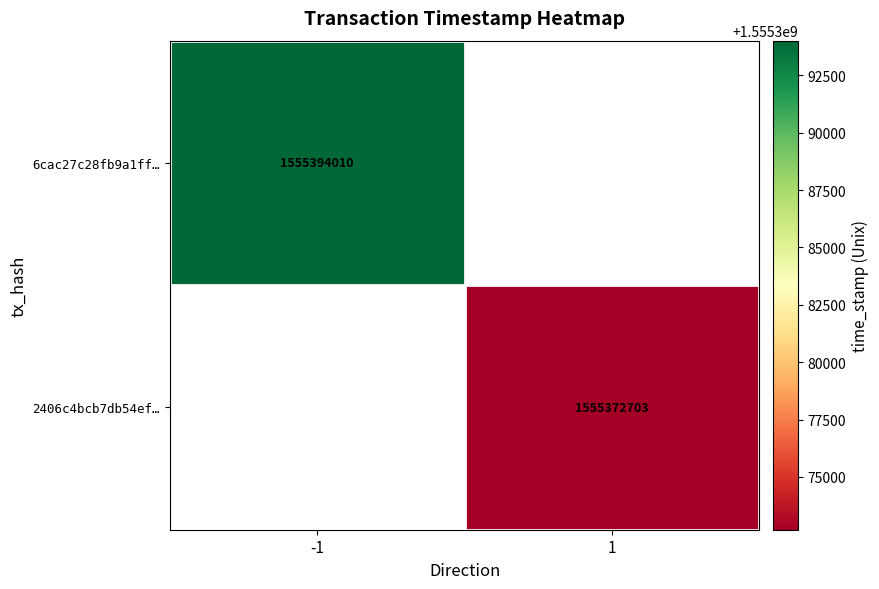

Is it true that 6cac27c28fb9a1ff… equals 1555394010 at -1?

True